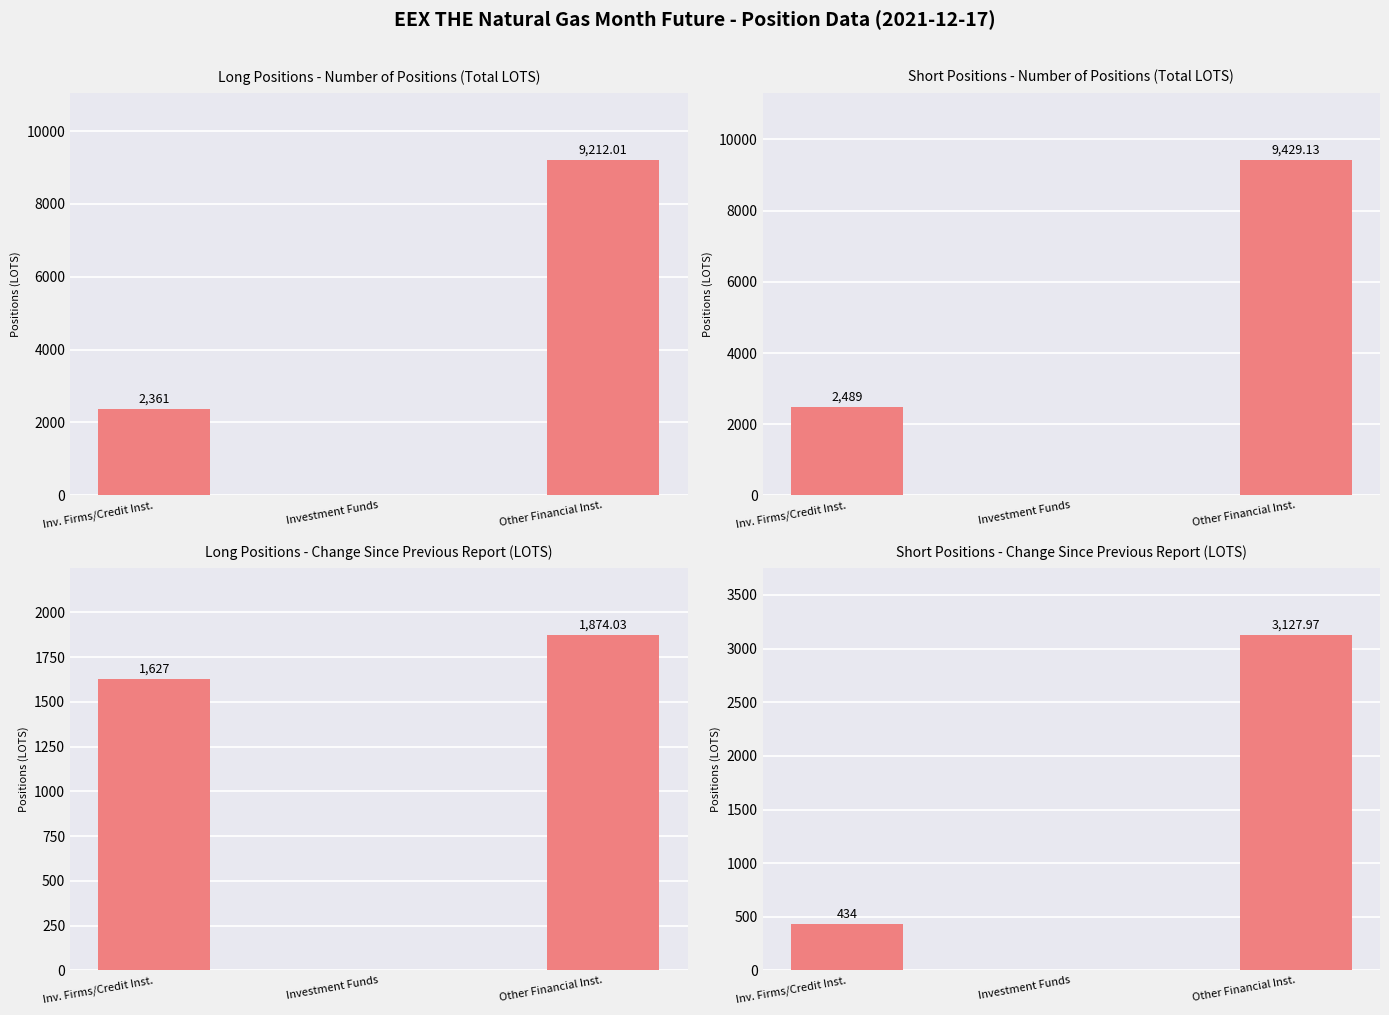

What is the total value across all series at Other Financial Inst.?

23643.1